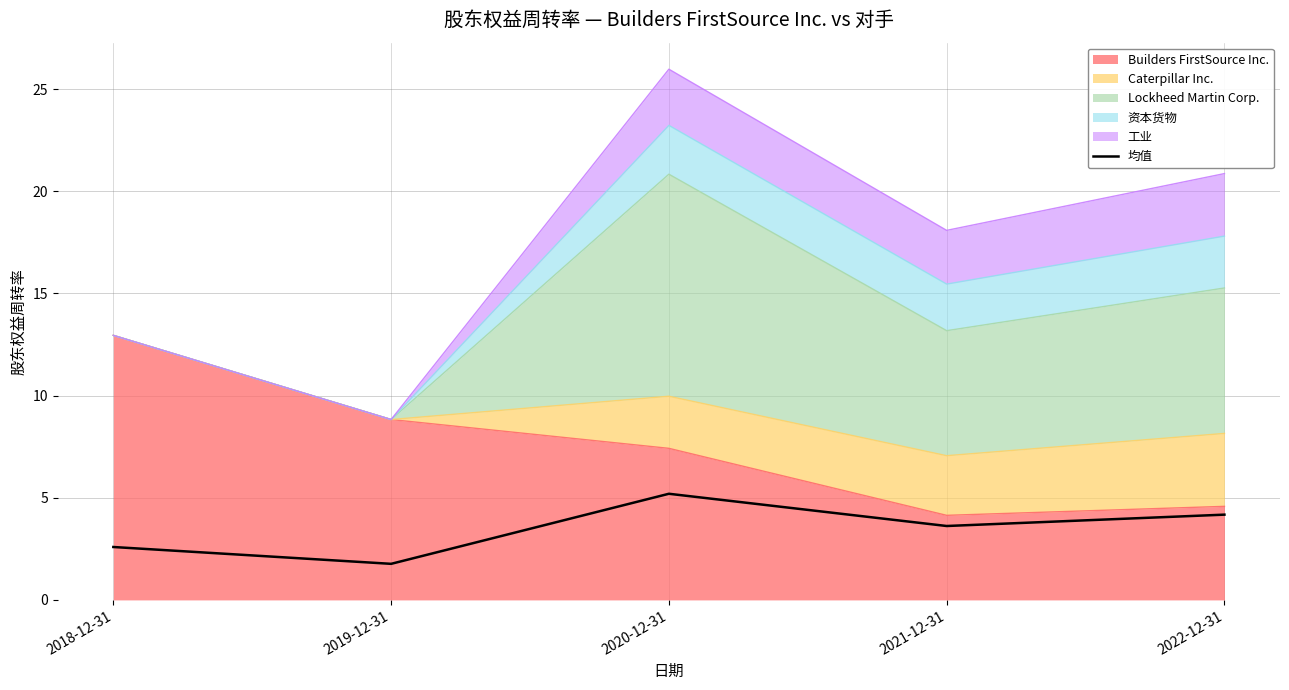

How many values are below 3?

2